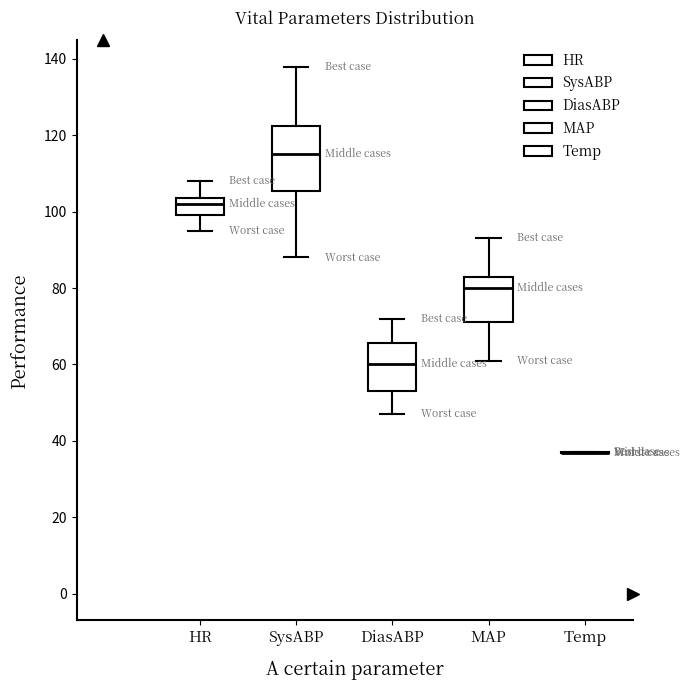

Which box is the tallest, from its lower edge to its upper edge?

SysABP